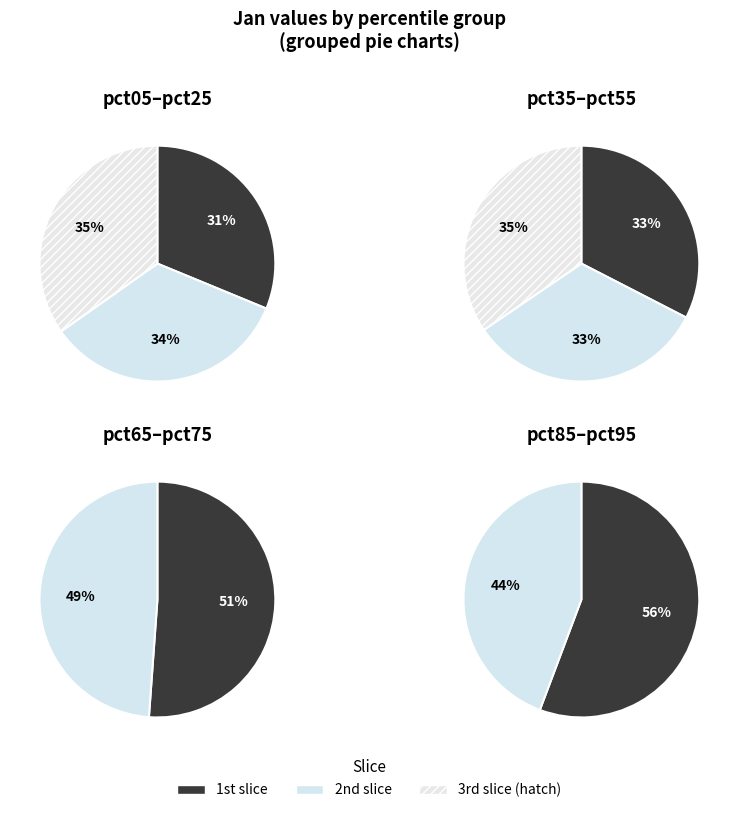

How many slices are in this pie chart?

10